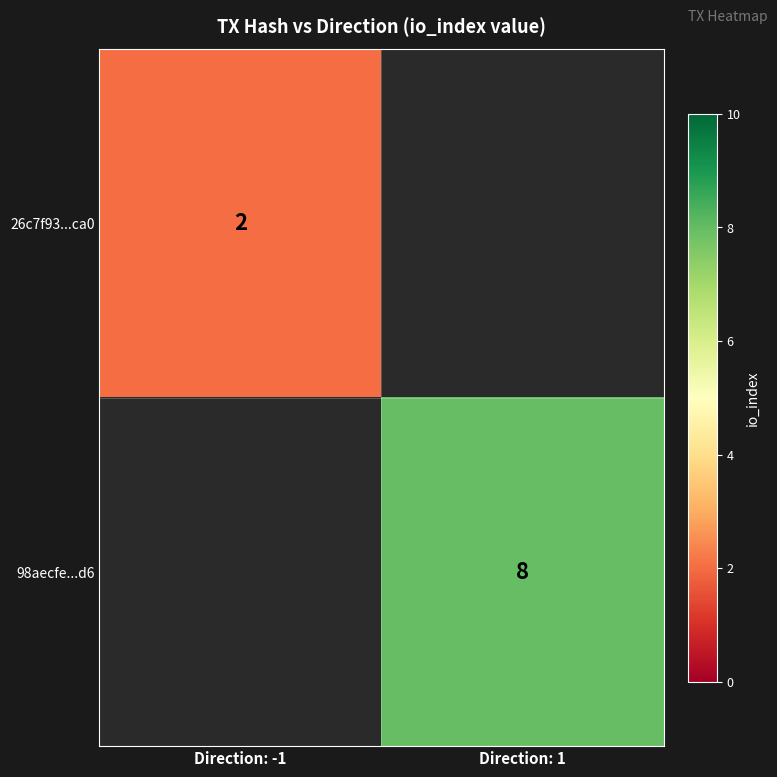

Is it true that 26c7f93...ca0 equals 2 at Direction: -1?

True